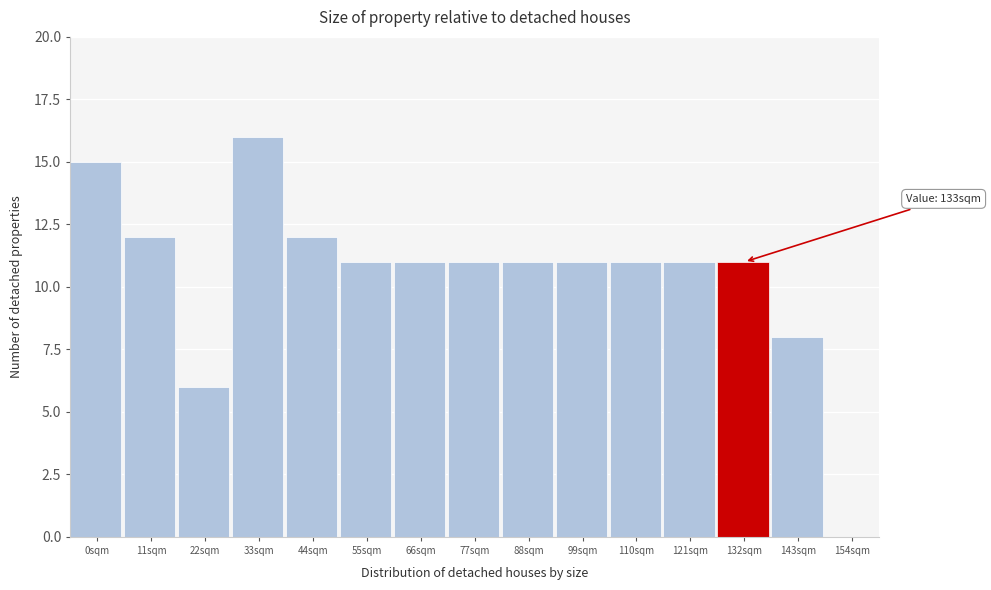

Reading left to right, list all the values displayed in this chart.

0sqm=15	11sqm=12	22sqm=6	33sqm=16	44sqm=12	55sqm=11	66sqm=11	77sqm=11	88sqm=11	99sqm=11	110sqm=11	121sqm=11	132sqm=11	143sqm=8	154sqm=0